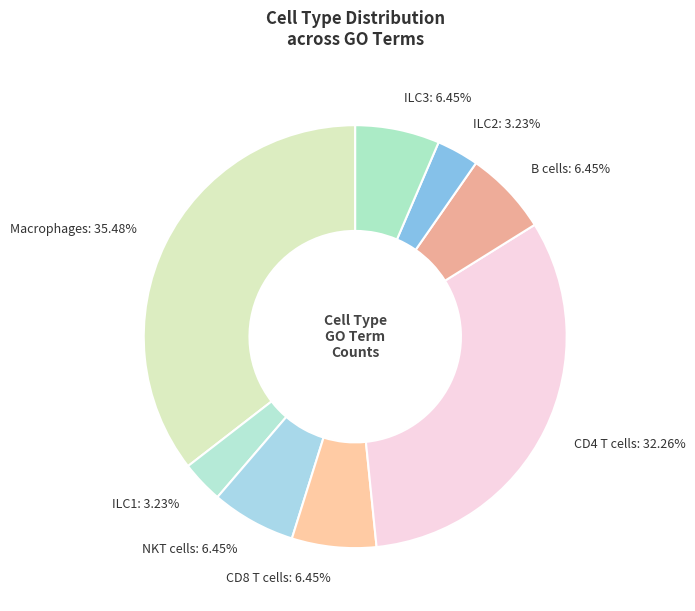

How many segments does this pie chart have?

8